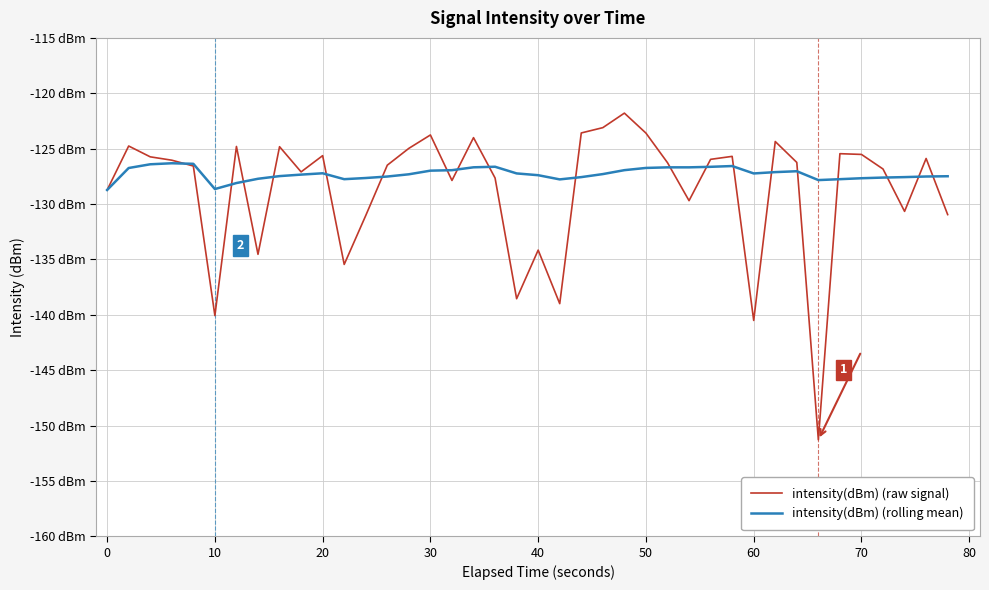

Does the chart display data point markers on the line(s)?

No